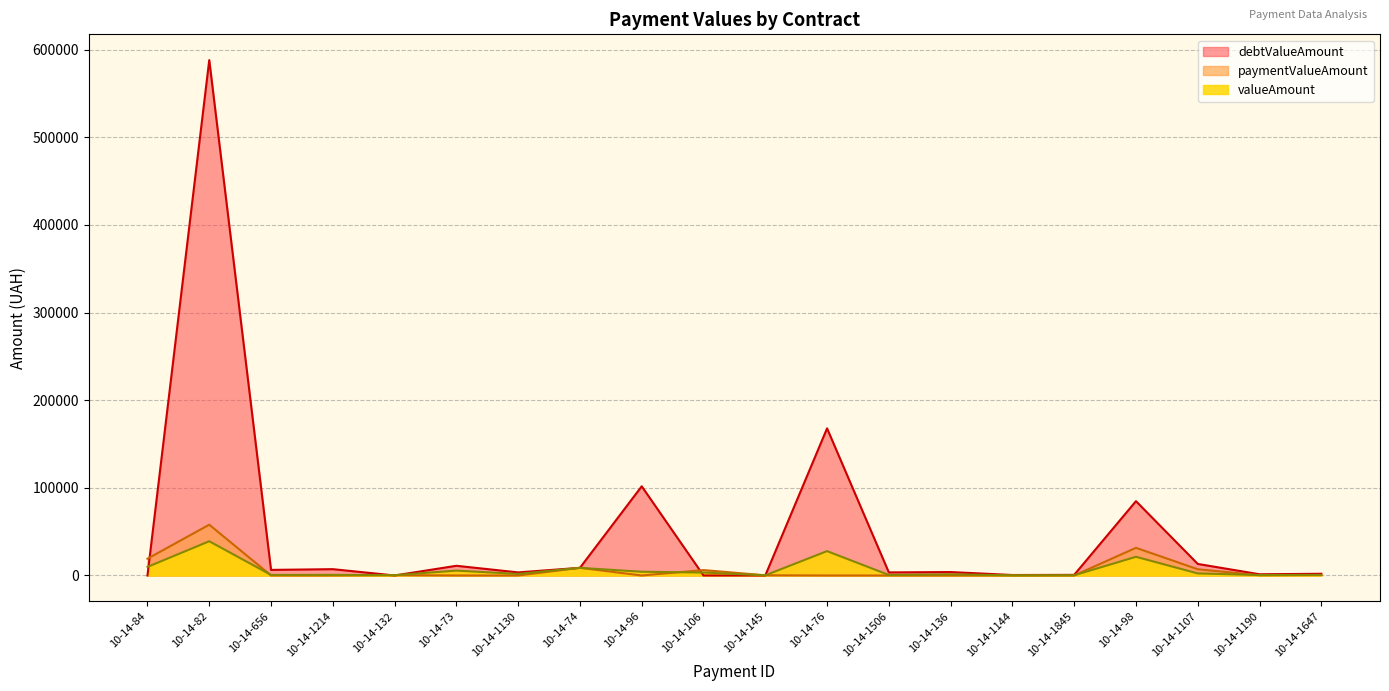

What is the value of the valueAmount point at the 10th from the left?

3366.5